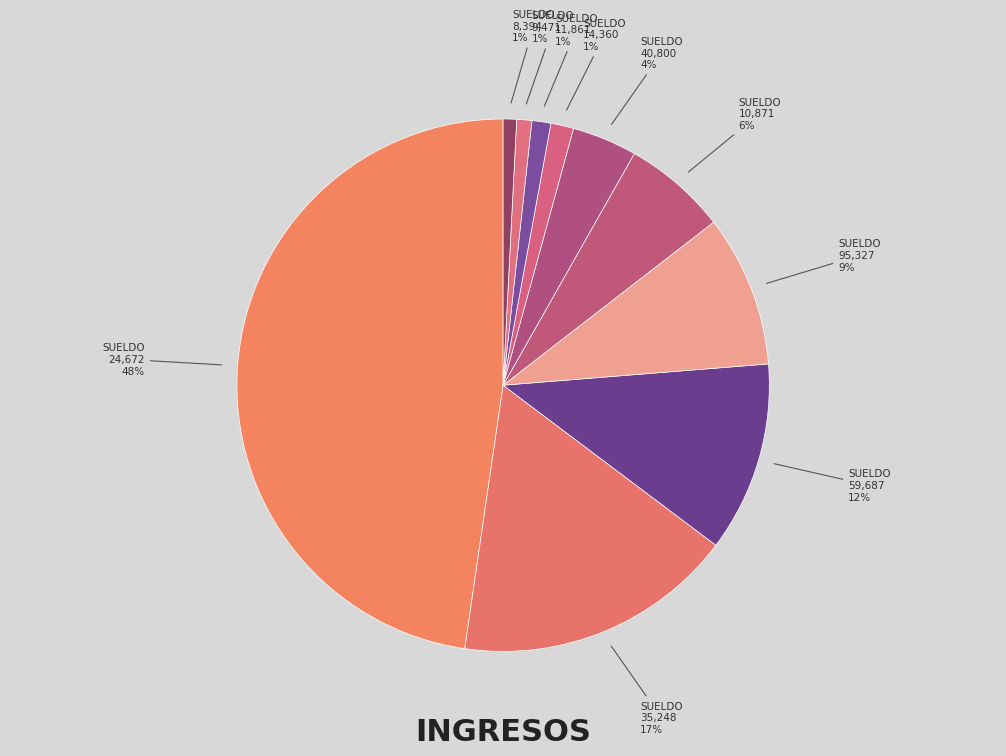

The SUELDO 14,360 slice represents 16% of the pie. True or false?

False